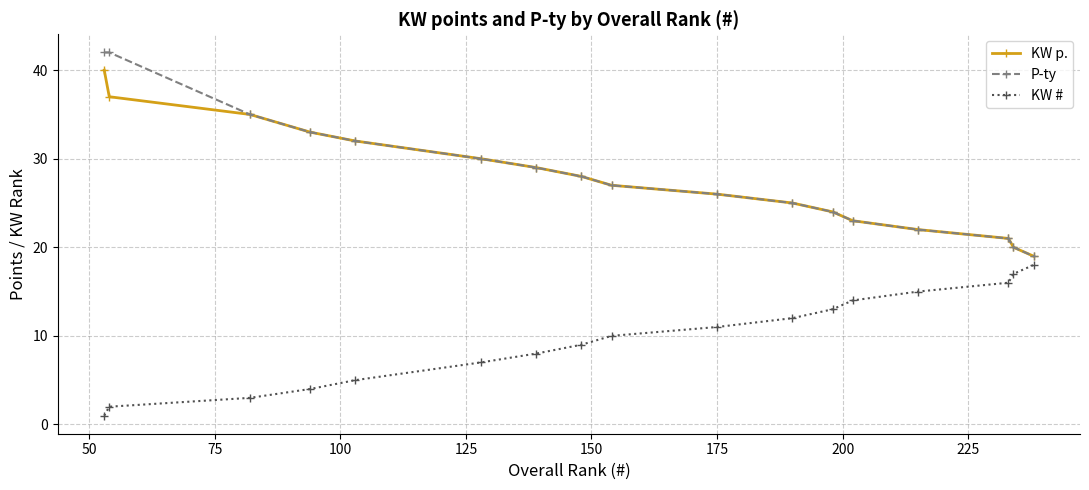

True or false: P-ty and KW # intersect in this chart.

False